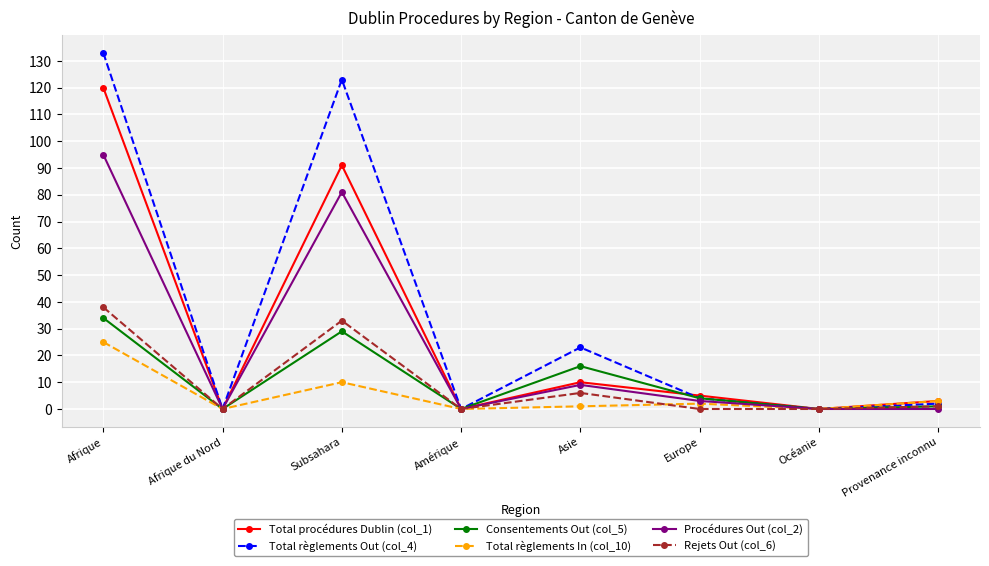

What is the label of the 3rd point from the right?

Europe